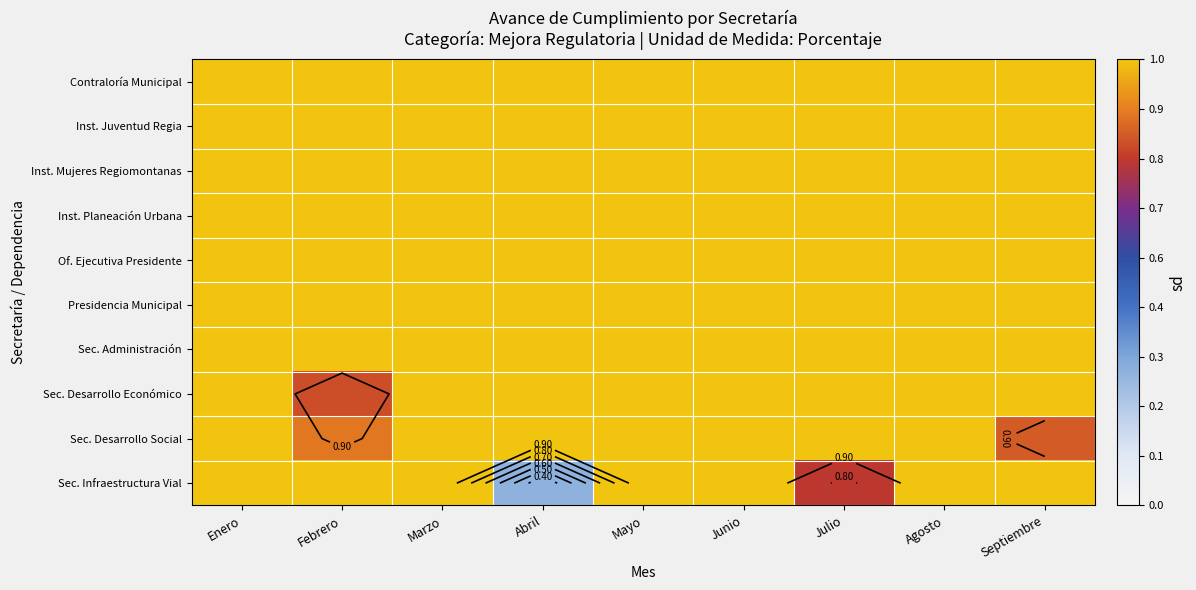

Rank the categories by Sec. Infraestructura Vial value from highest to lowest.

Enero, Febrero, Marzo, Mayo, Junio, Agosto, Septiembre, Julio, Abril